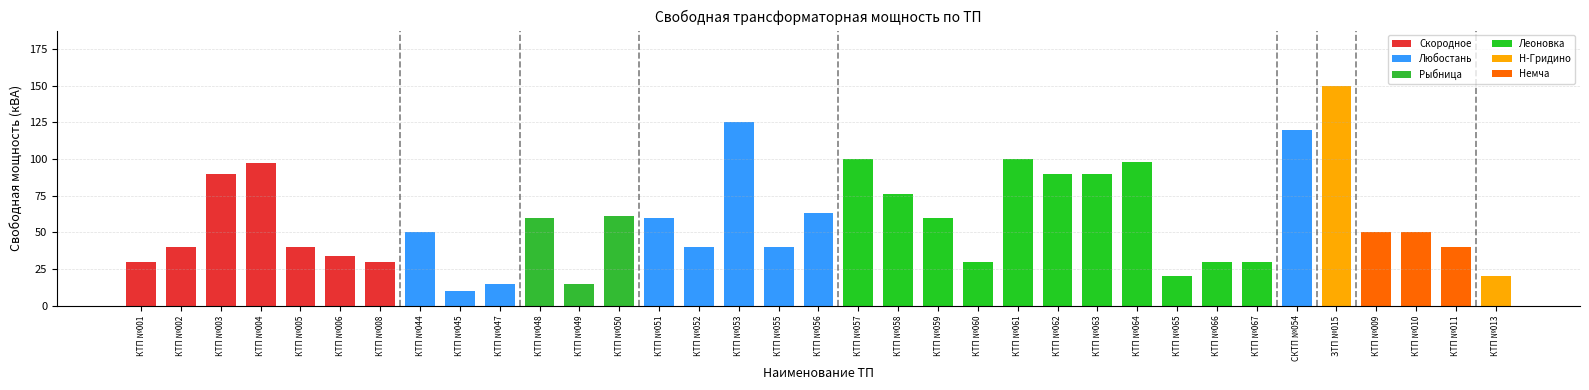

What is the change in value from КТП №057 to СКТП №054?

+20